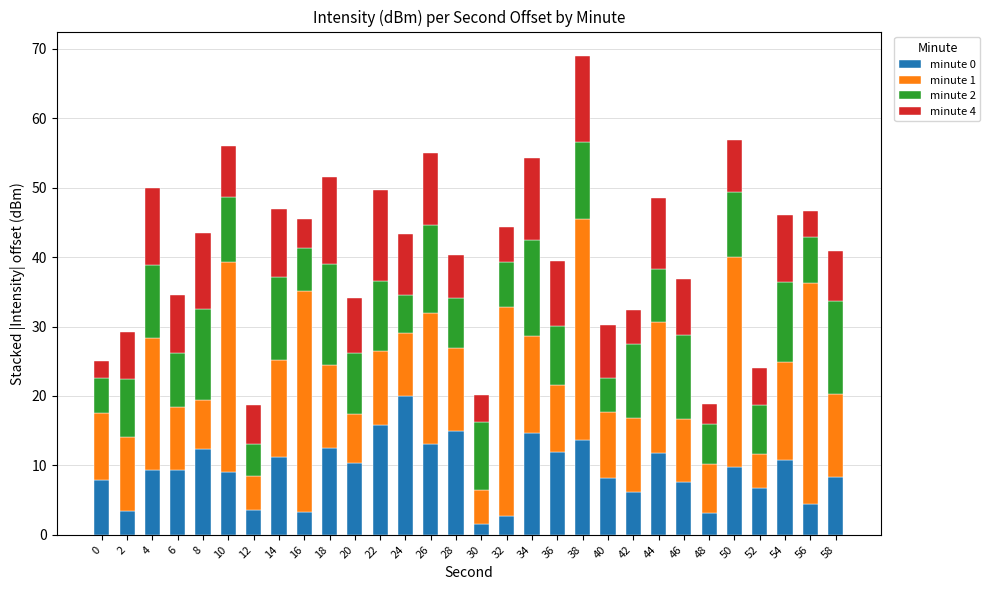

What is the lowest value of the minute 0 series?

1.5